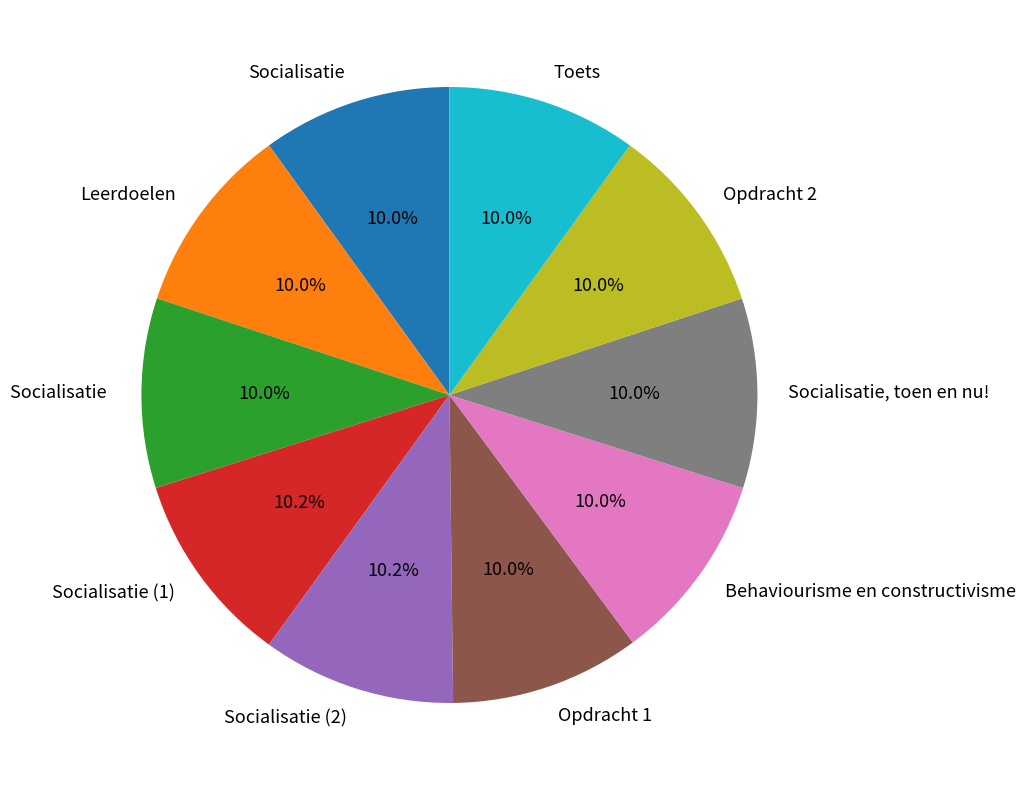

Is there a majority slice in this chart?

No